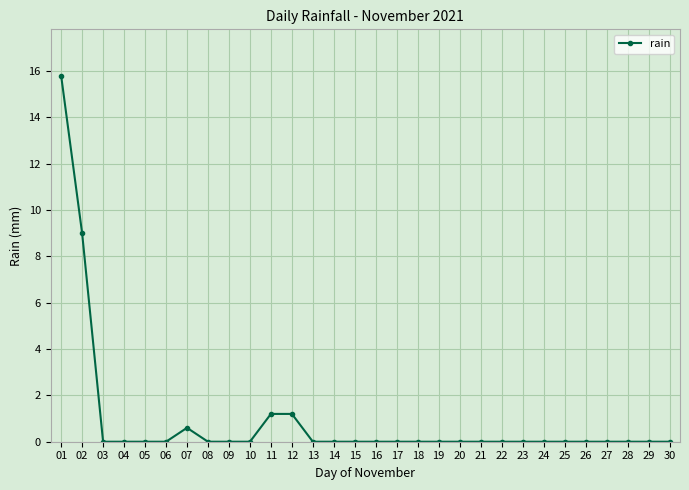

Reading left to right, list all the values displayed in this chart.

15.8	9.0	0.0	0.0	0.0	0.0	0.6	0.0	0.0	0.0	1.2	1.2	0.0	0.0	0.0	0.0	0.0	0.0	0.0	0.0	0.0	0.0	0.0	0.0	0.0	0.0	0.0	0.0	0.0	0.0